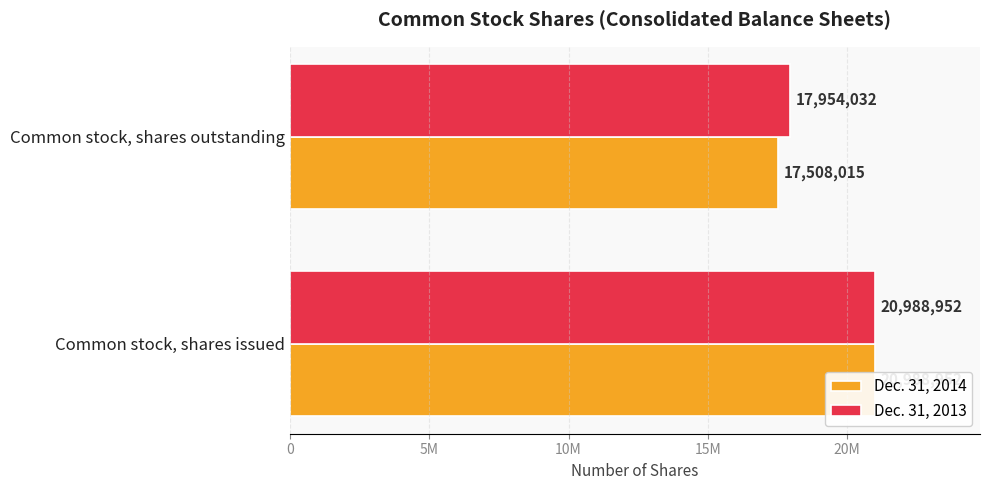

The value of Dec. 31, 2013 at 0 is 20988952. True or false?

True